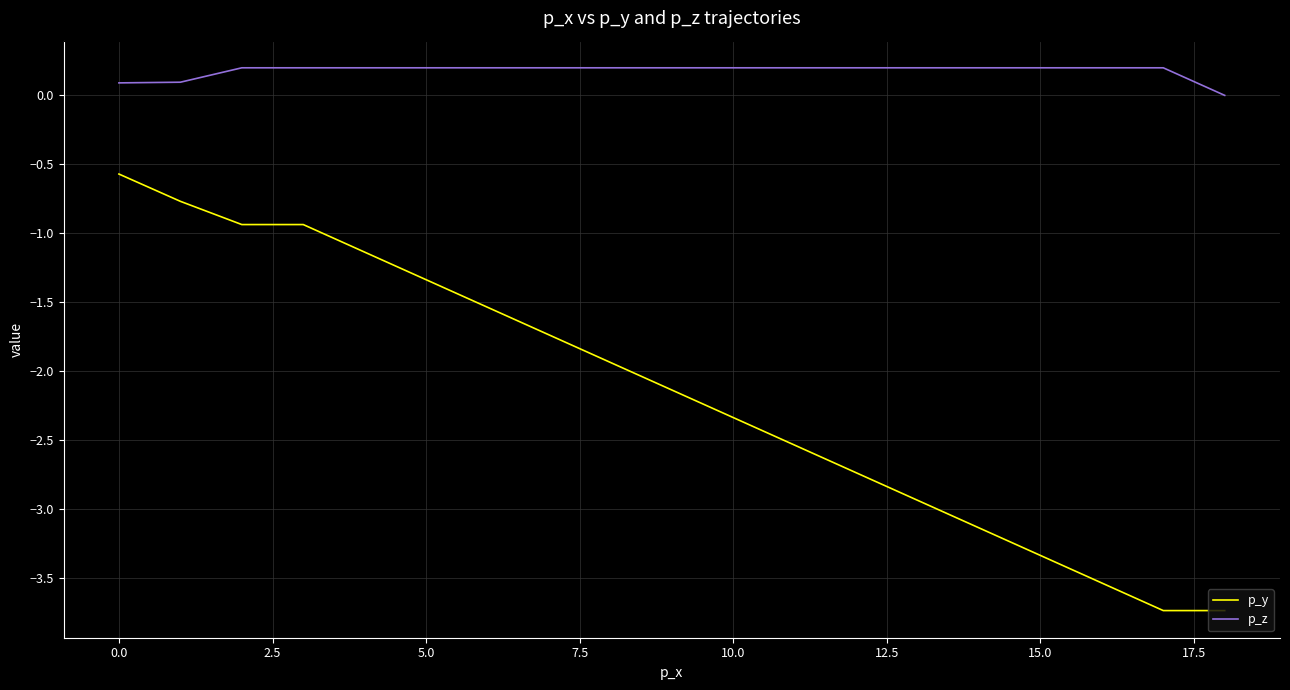

List the series in order of their overall mean, lowest first.

p_y, p_z